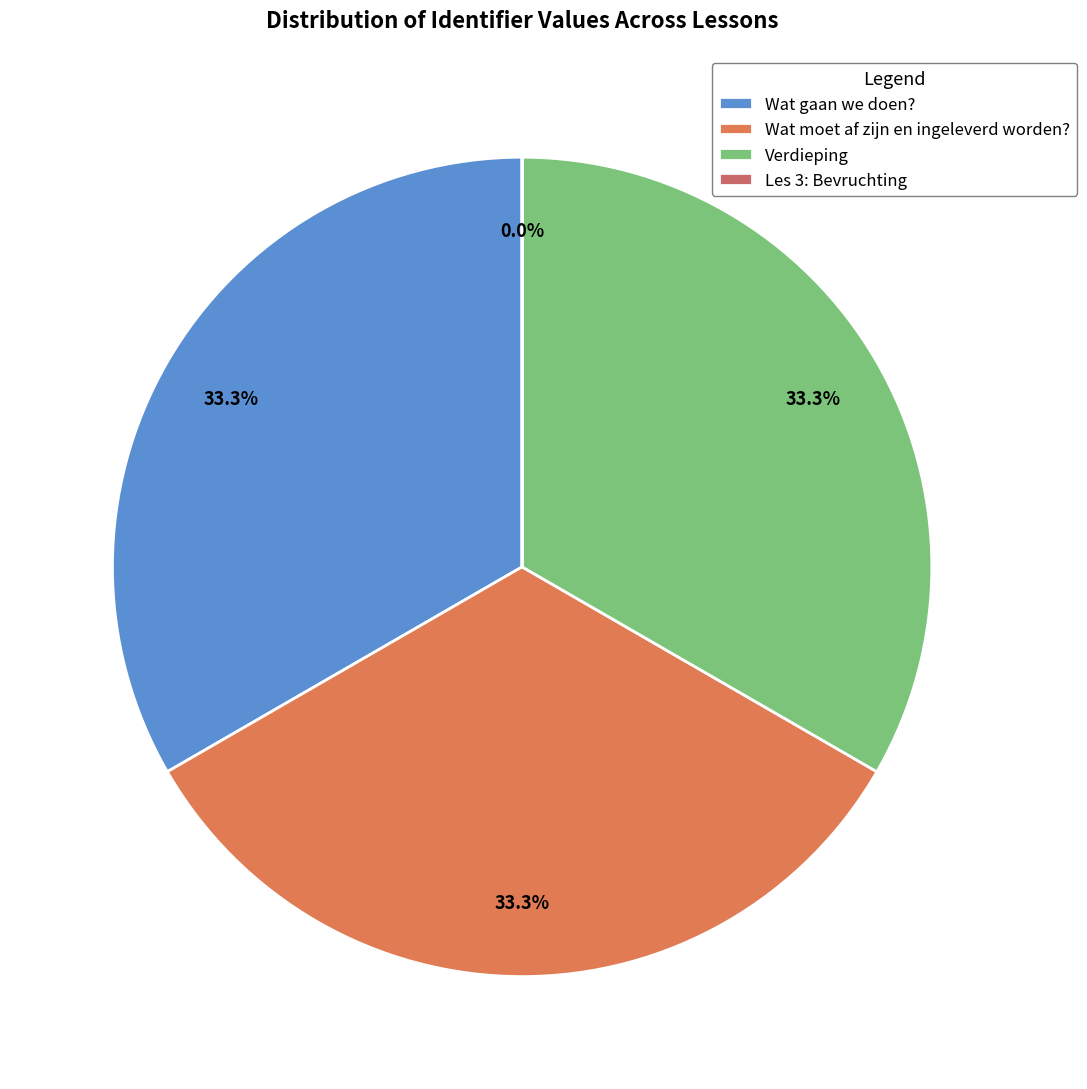

Is it true that Verdieping is 33% of the pie?

True